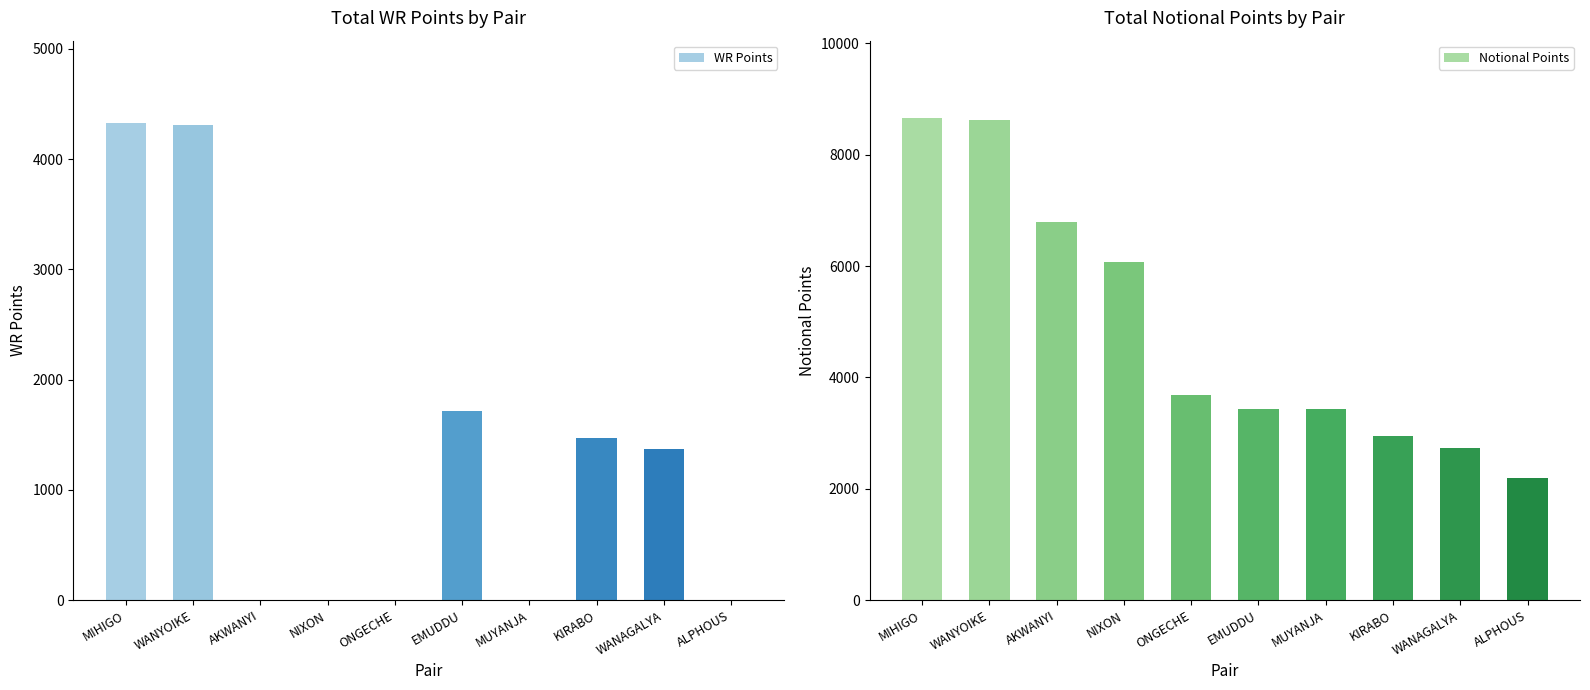

Which label corresponds to the largest value in the chart?

MIHIGO